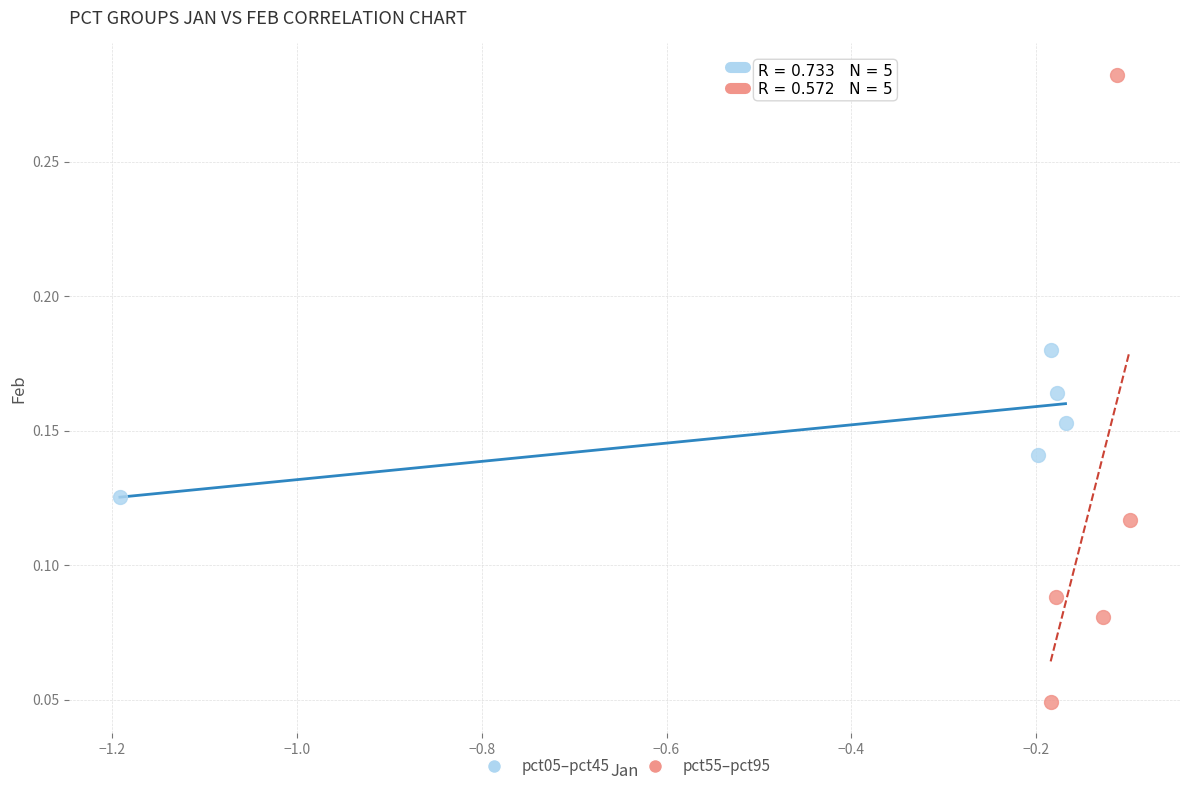

Which series has the largest Y range (max minus min)?

pct55–pct95